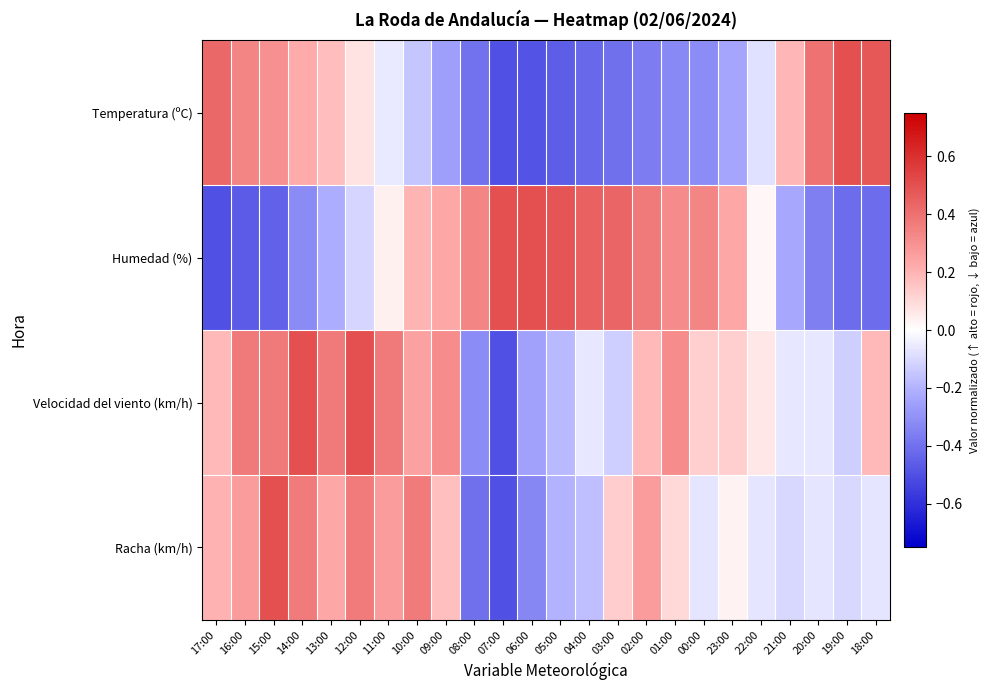

Count the number of data series in this chart.

4